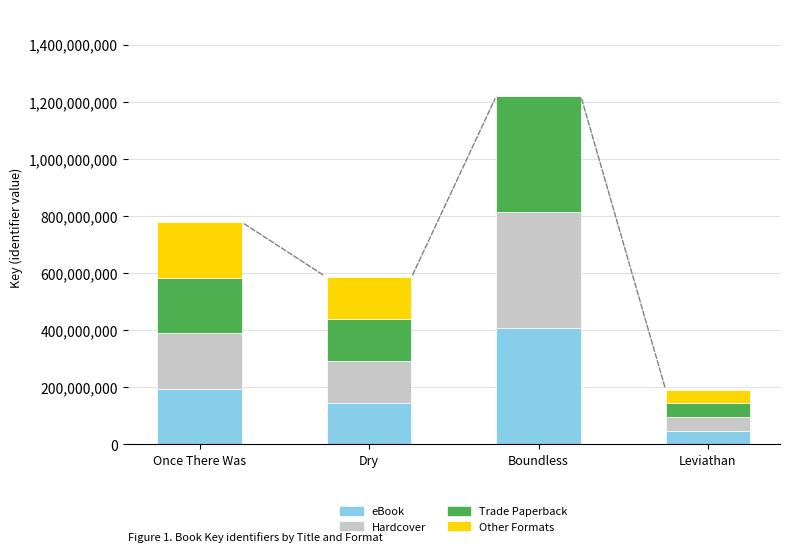

The eBook series shows 194309225 at Once There Was. True or false?

True